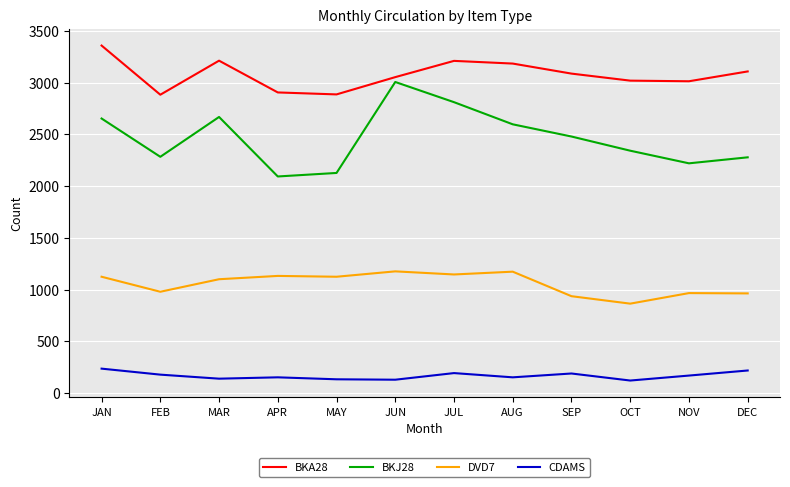

What is the lowest value of the CDAMS series?

122